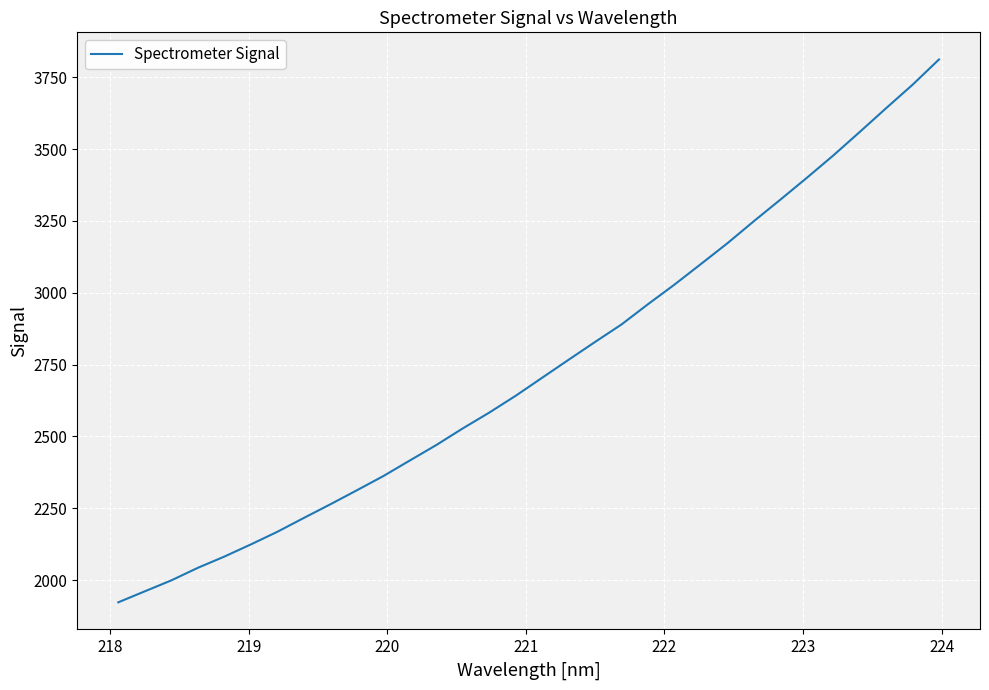

Does the chart have visible grid lines?

Yes